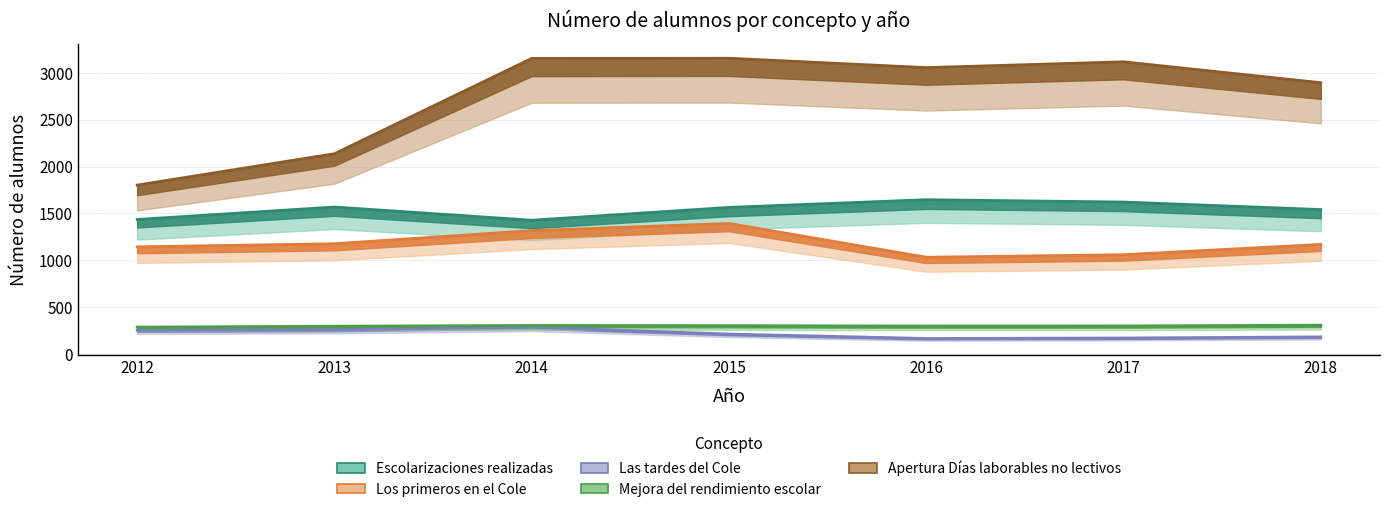

True or false: Las tardes del Cole has a value of 253 at 2012.

True